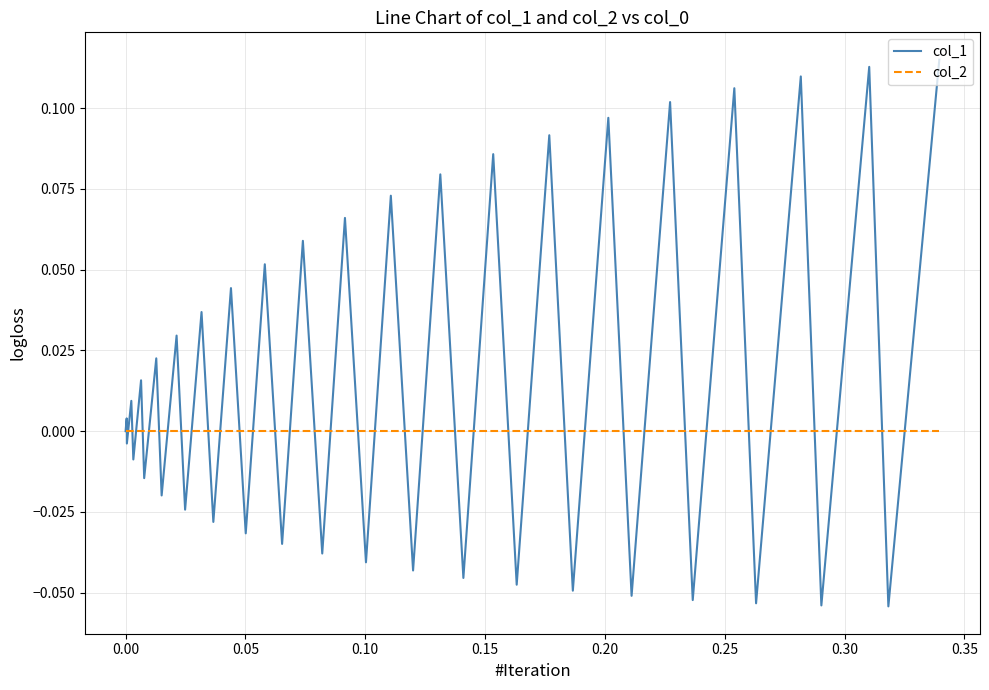

Which series has the widest spread of values?

col_1